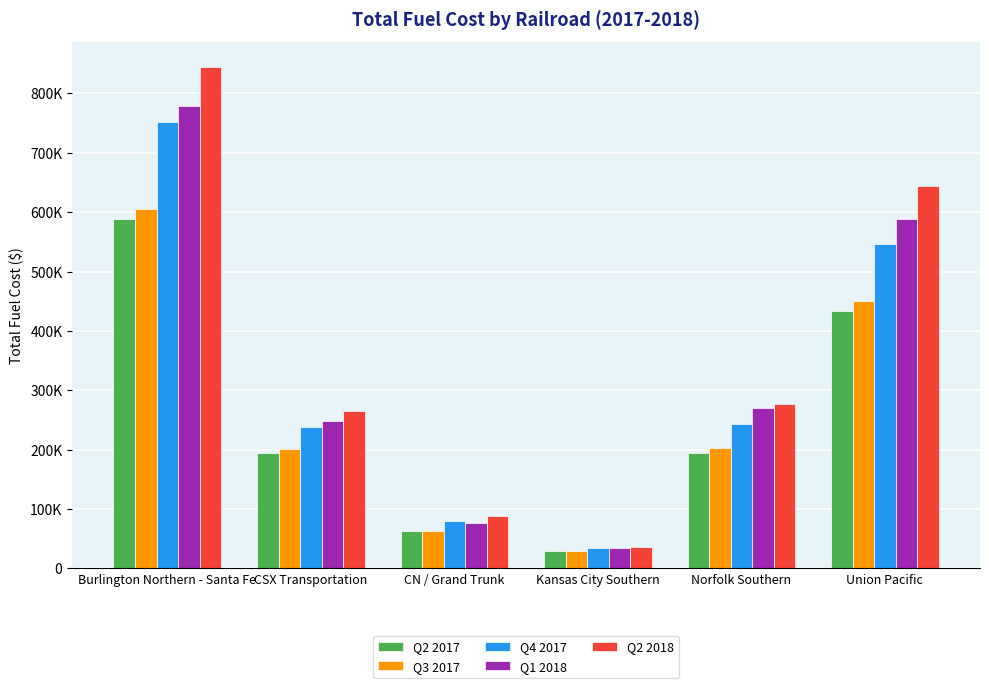

What is the approximate value of Q3 2017 at CN / Grand Trunk, to the nearest 10?

63720